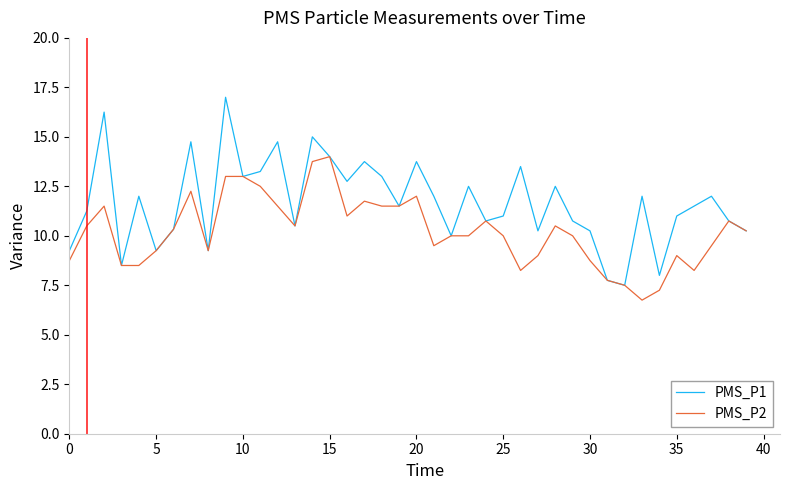

Does the chart display data point markers on the line(s)?

No